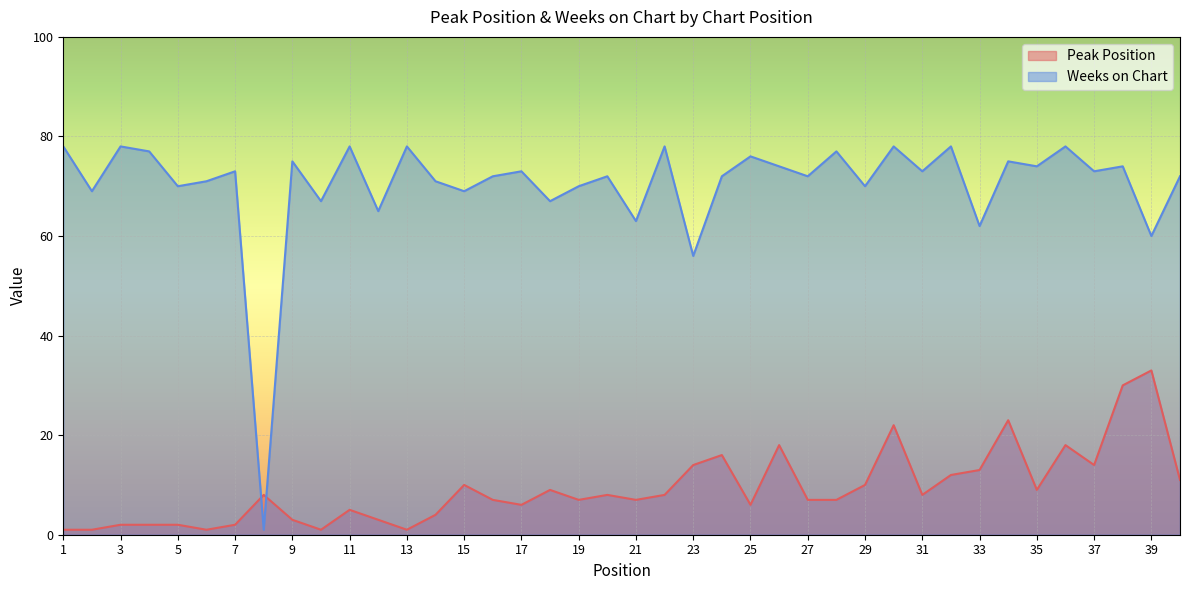

Reading left to right, extract all data points from this chart.

Peak Position: 1	1	2	2	2	1	2	8	3	1	5	3	1	4	10	7	6	9	7	8	7	8	14	16	6	18	7	7	10	22	8	12	13	23	9	18	14	30	33	11
Weeks on Chart: 78	69	78	77	70	71	73	1	75	67	78	65	78	71	69	72	73	67	70	72	63	78	56	72	76	74	72	77	70	78	73	78	62	75	74	78	73	74	60	72